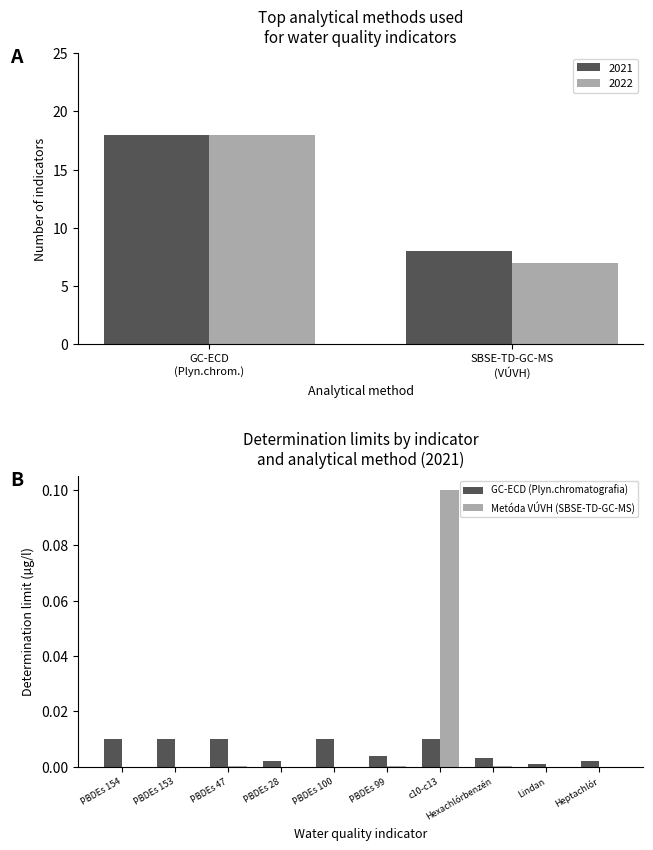

What are all the series names shown in the legend?

GC-ECD (Plyn.chromatografia), Metóda VÚVH (SBSE-TD-GC-MS)